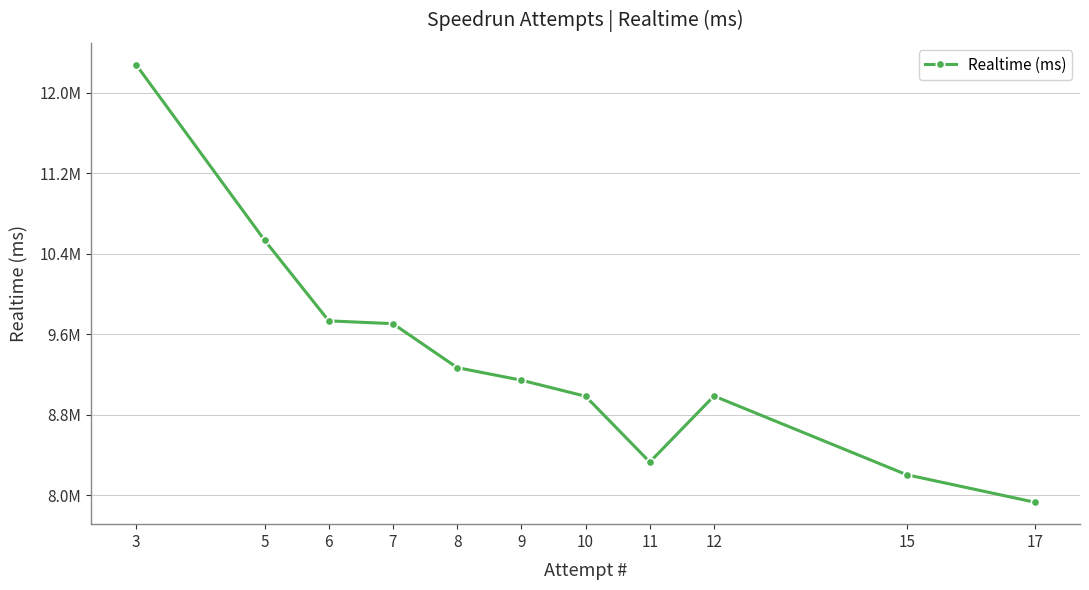

What is the difference between the values at 15 and 5?

2328972